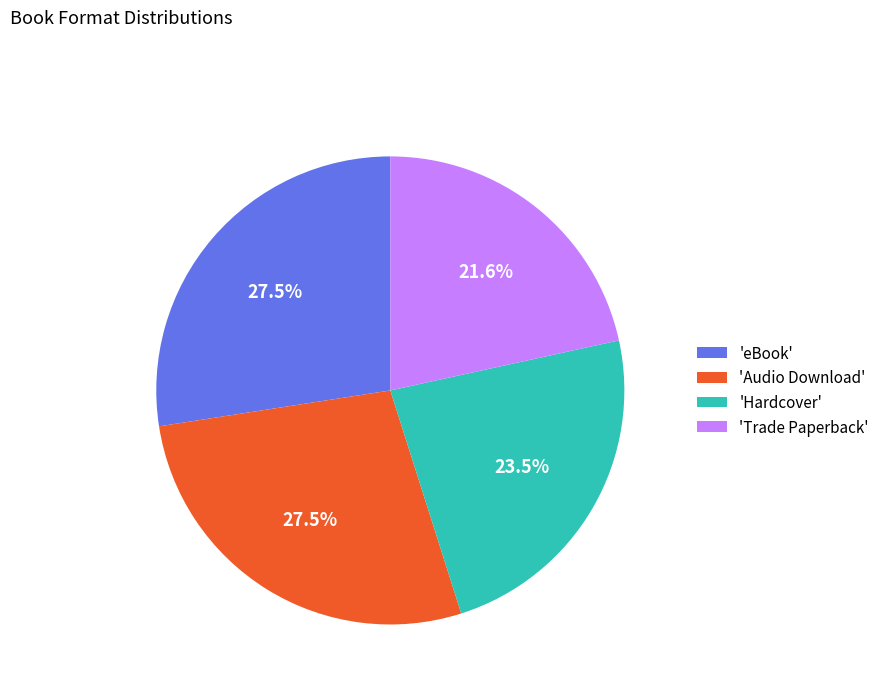

Is there any slice that represents more than half of the pie?

No